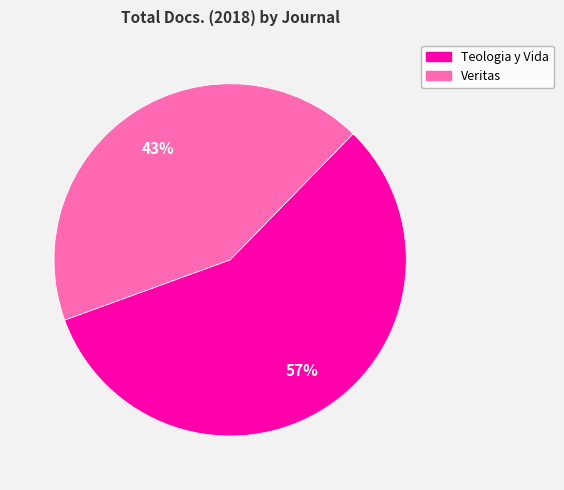

To the nearest percent, what is the difference between the largest and smallest slice percentages?

14%